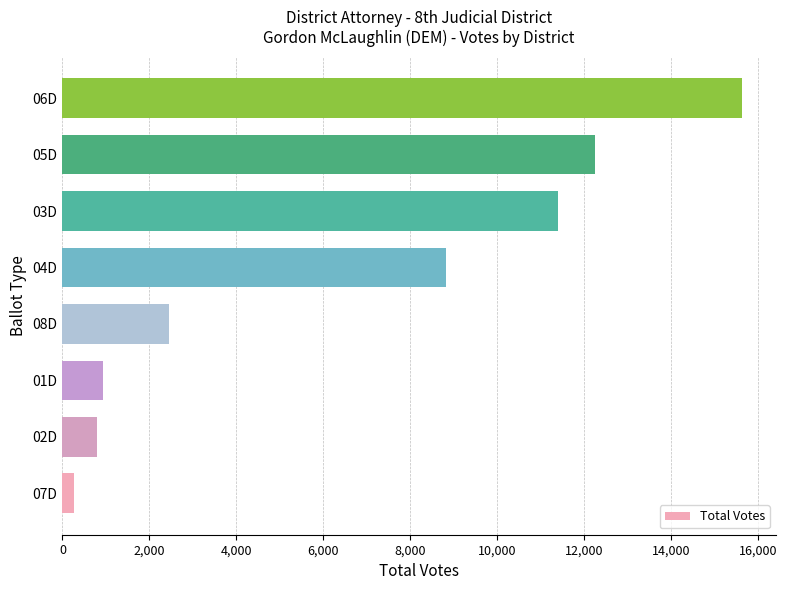

Does the chart contain any negative values?

No